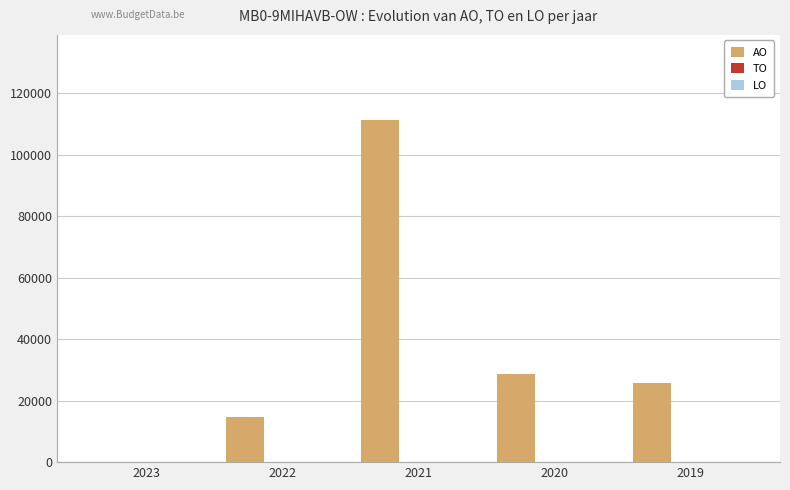

Are the bars horizontal?

No